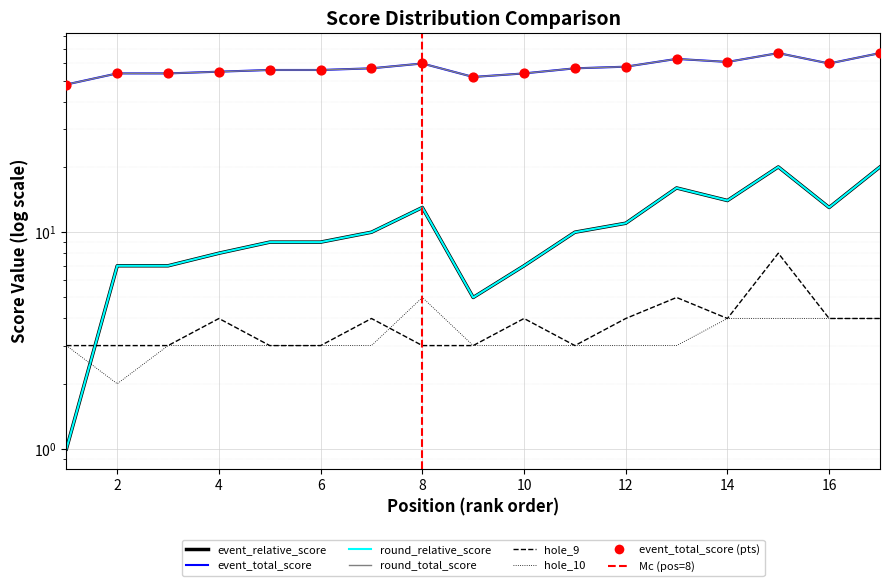

Which series reaches the minimum Y coordinate?

event_relative_score